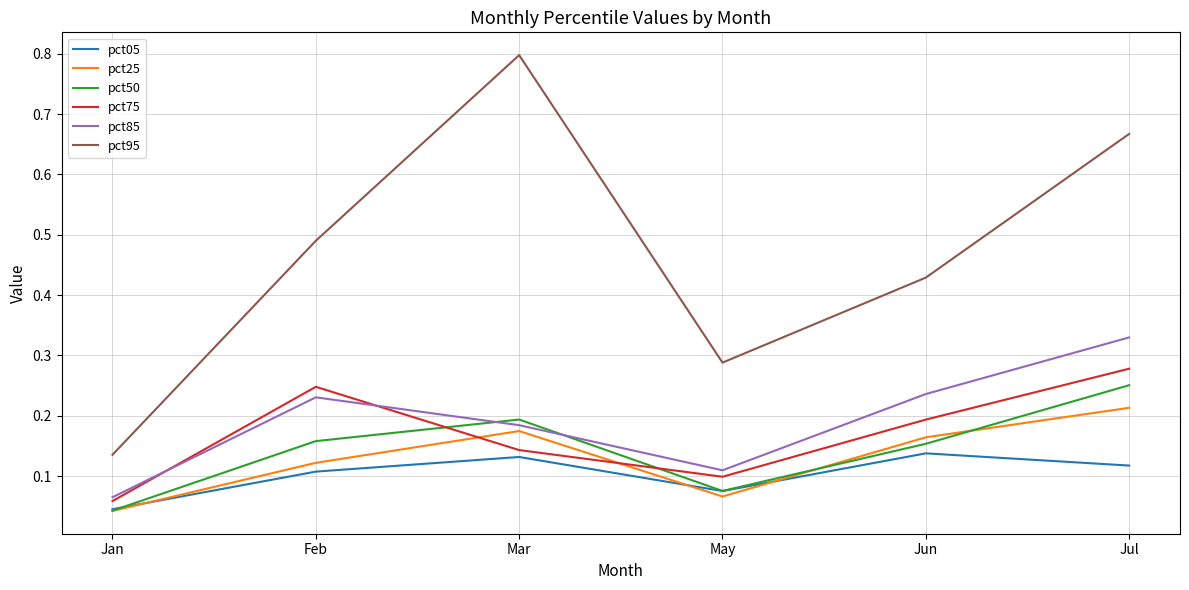

Where is pct75 nearest to the value 0?

Jan